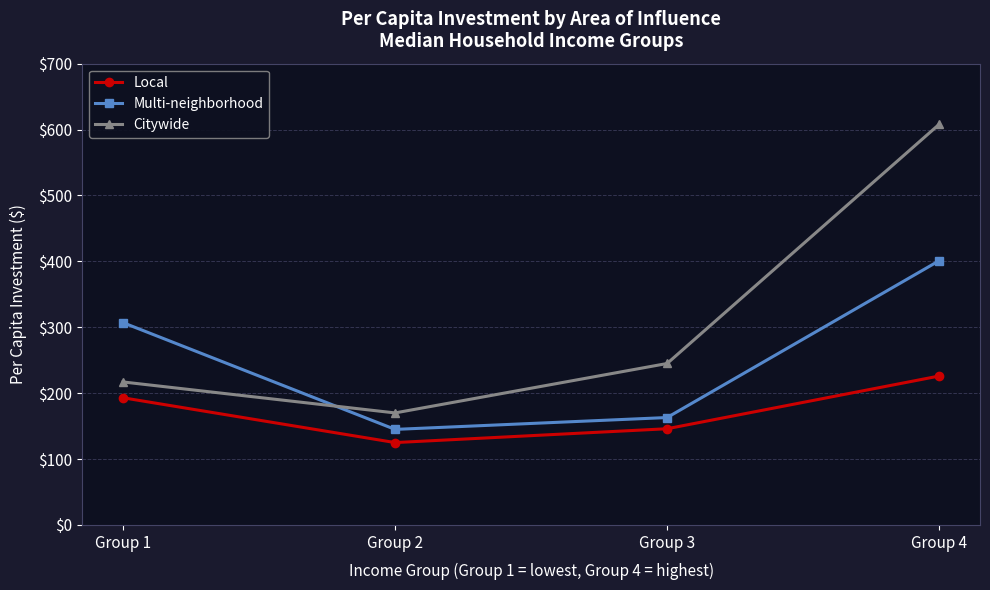

List the series in order of their overall mean, highest first.

Citywide, Multi-neighborhood, Local